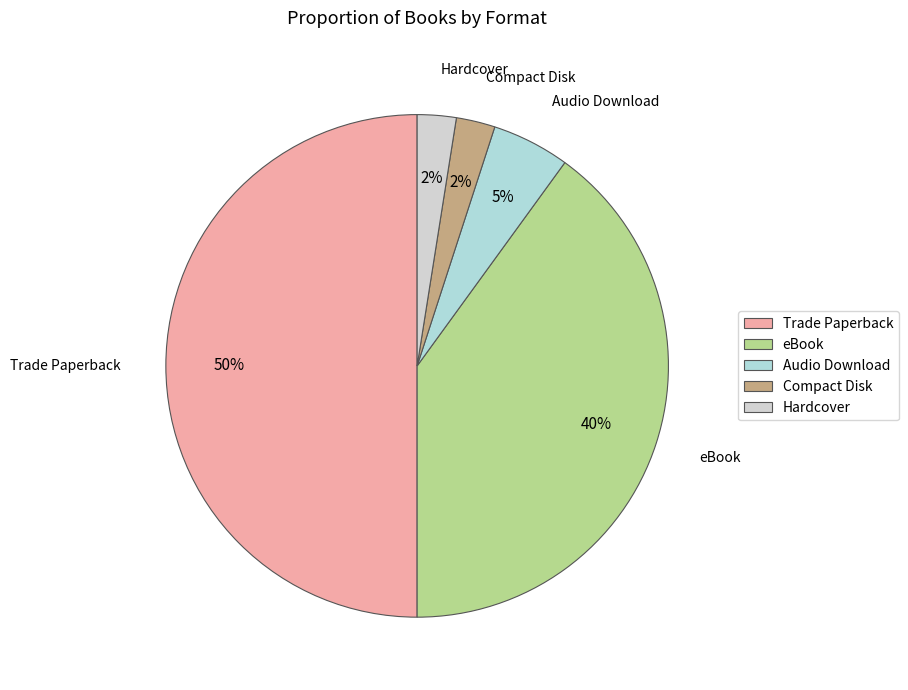

Is the sum of Trade Paperback and Compact Disk greater than half?

Yes